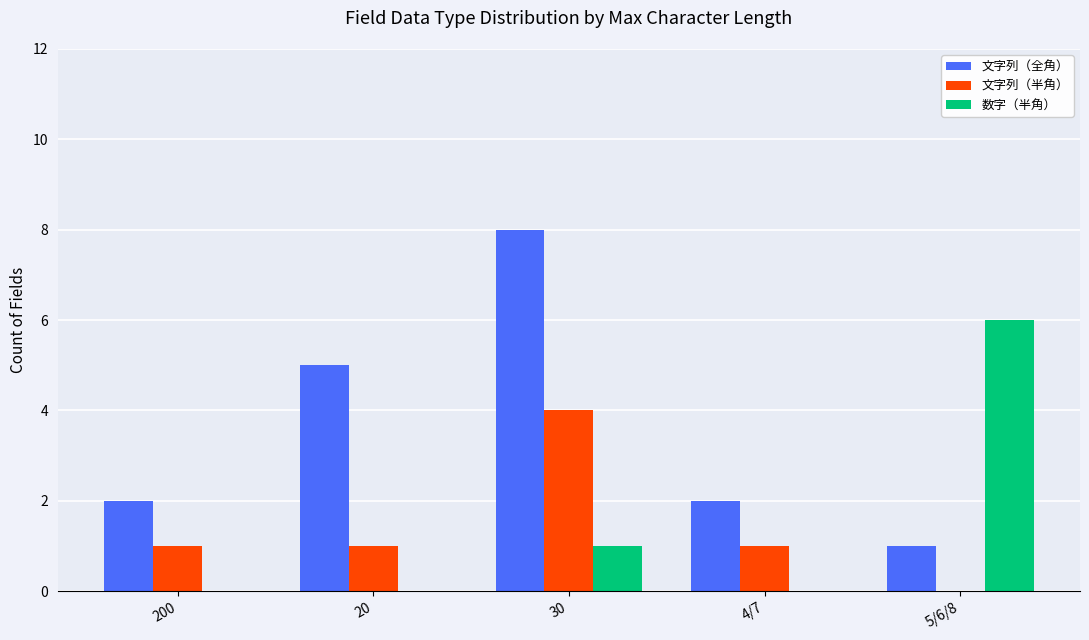

What are all the series names shown in the legend?

文字列（全角）, 文字列（半角）, 数字（半角）